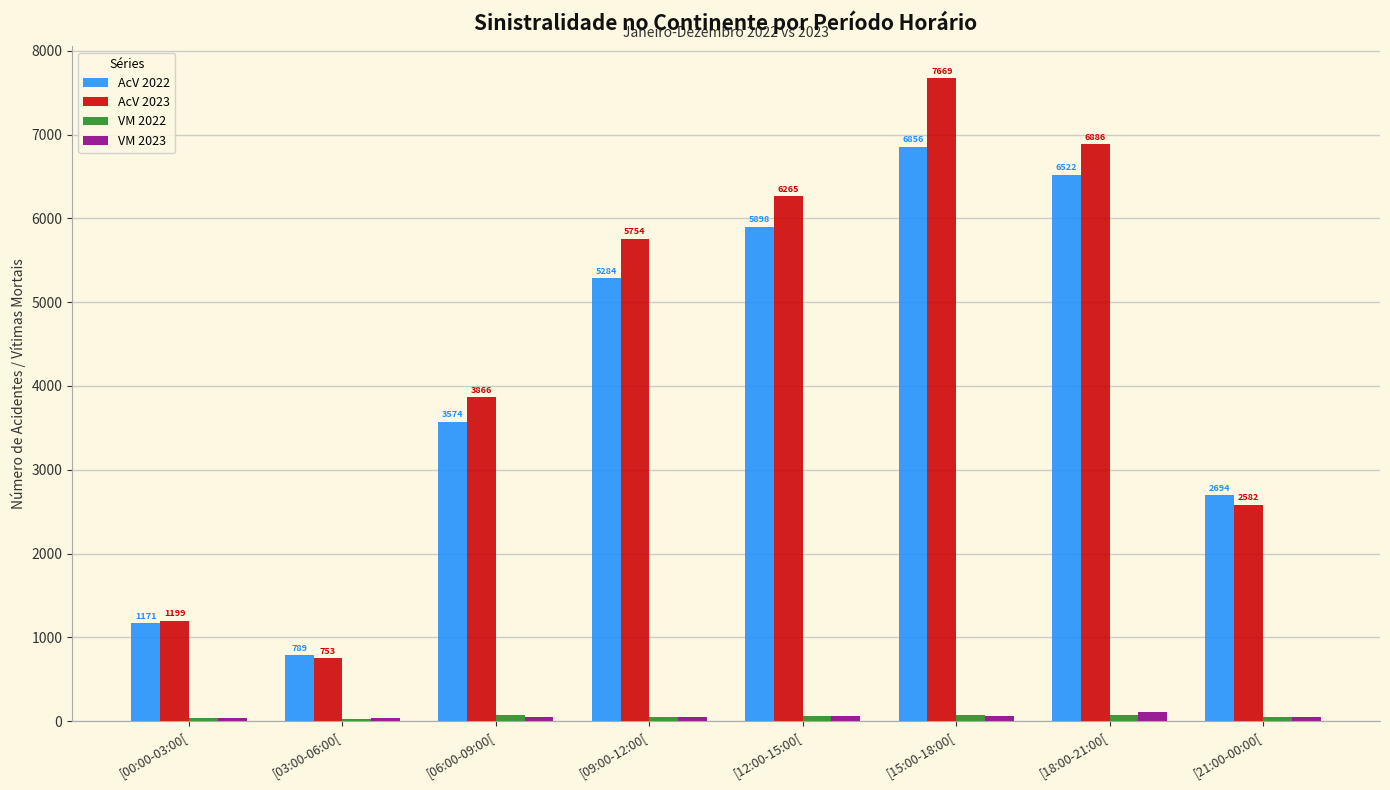

At which label is AcV 2022 closest to 3822?

[06:00-09:00[